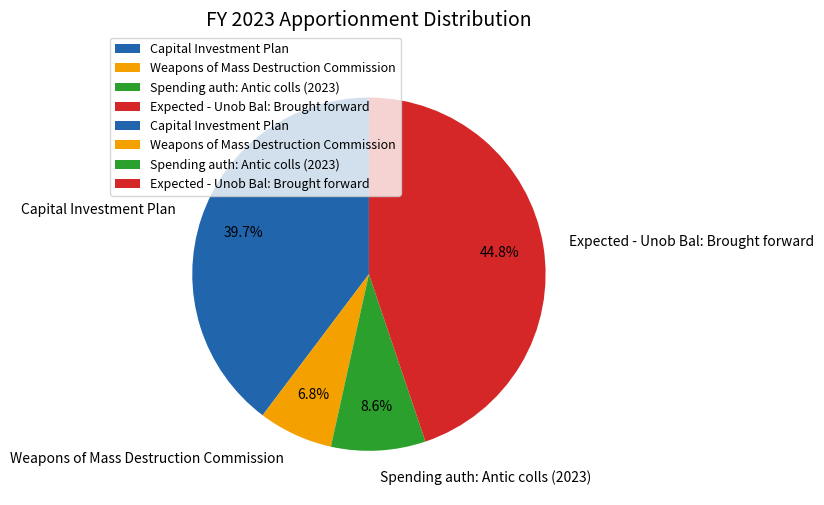

Does Expected - Unob Bal: Brought forward account for over 50% of the chart?

No